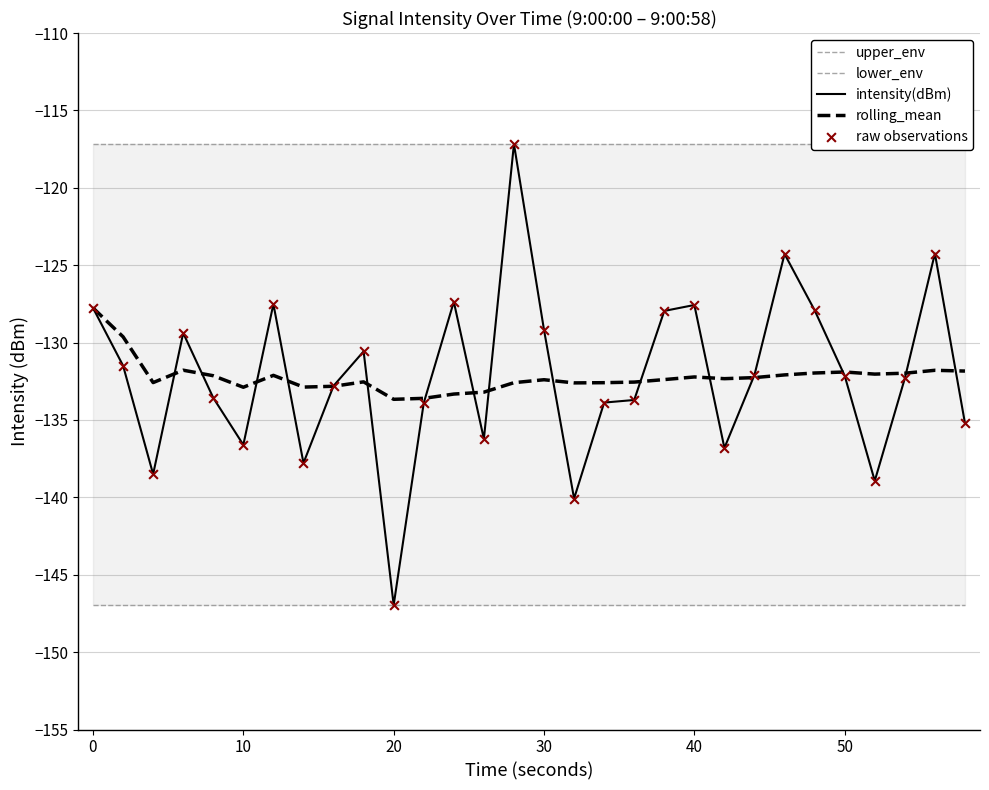

Which series has the largest total across all categories?

upper_env